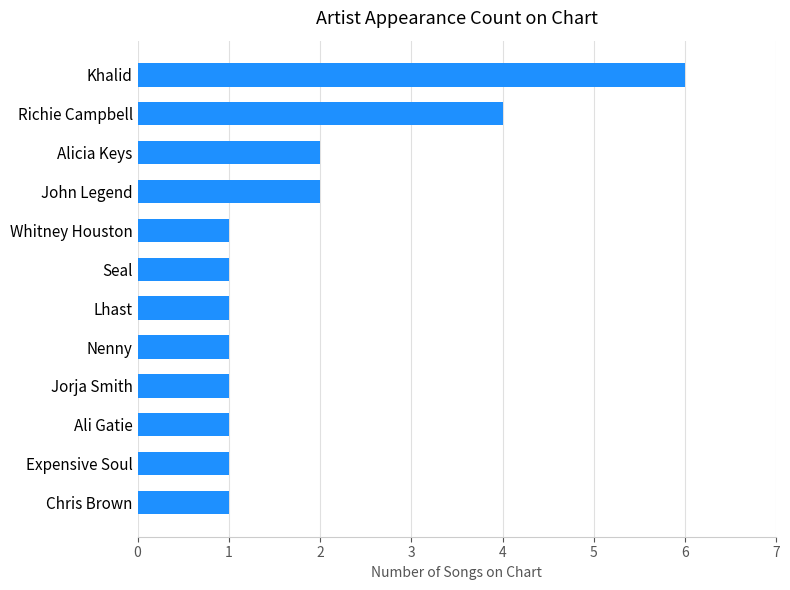

What is the smallest value displayed?

1